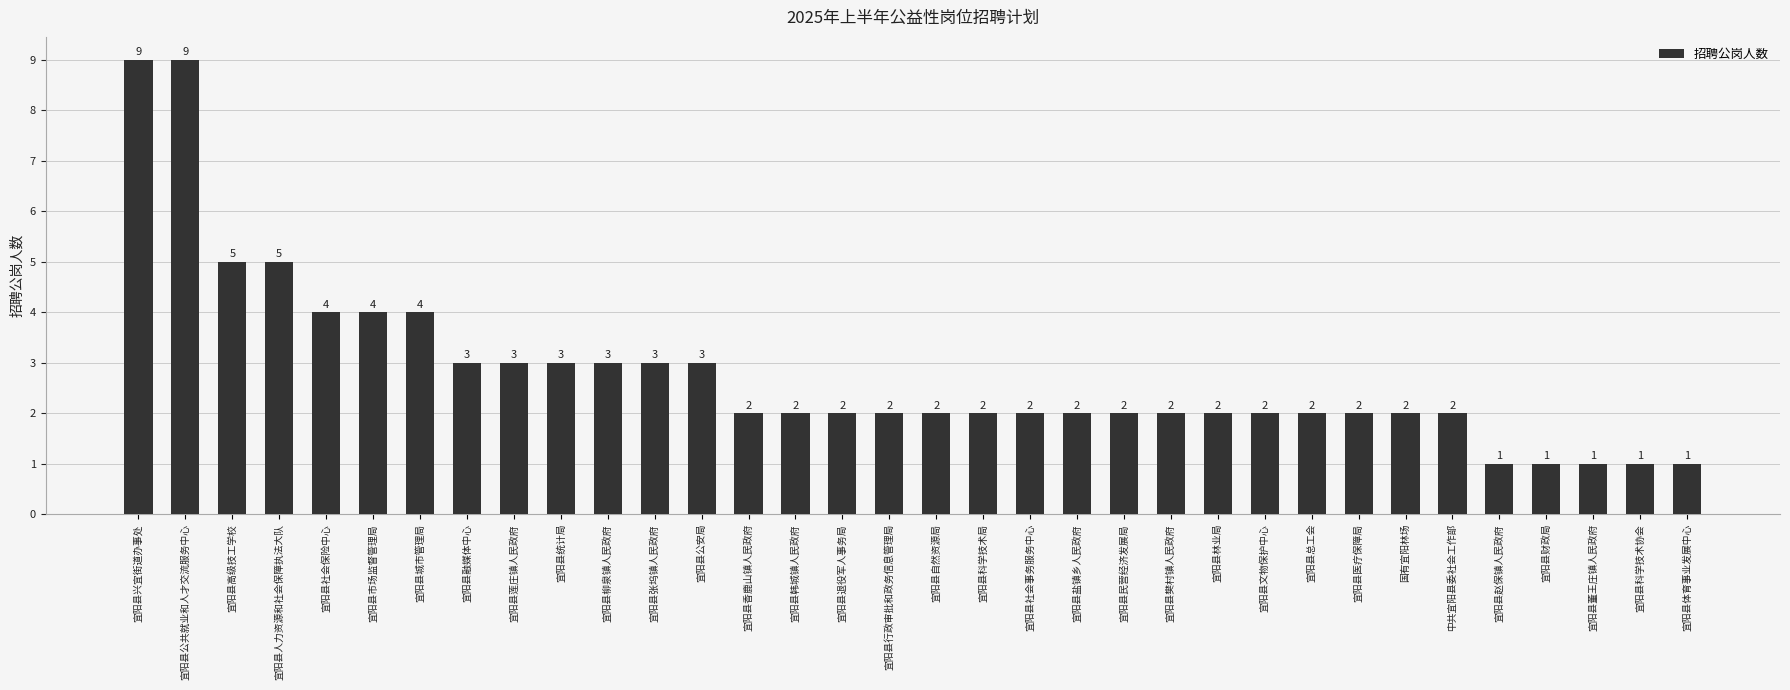

What is the label of the 9th bar from the left?

宜阳县莲庄镇人民政府